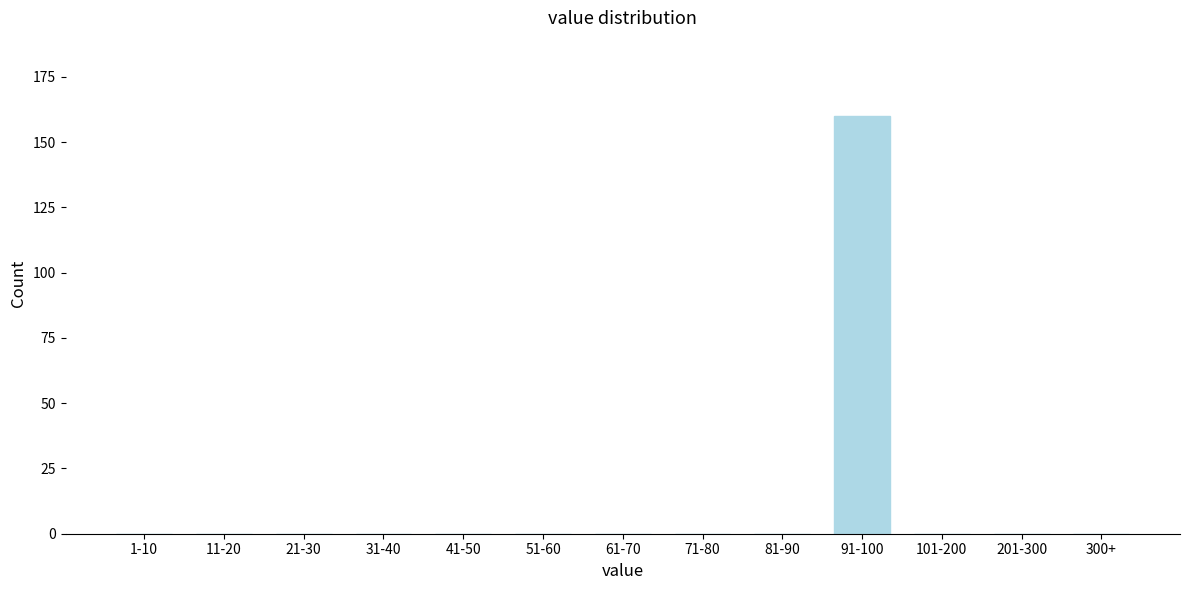

Reading left to right, what are all the values shown in this chart?

1-10=0	11-20=0	21-30=0	31-40=0	41-50=0	51-60=0	61-70=0	71-80=0	81-90=0	91-100=160	101-200=0	201-300=0	300+=0